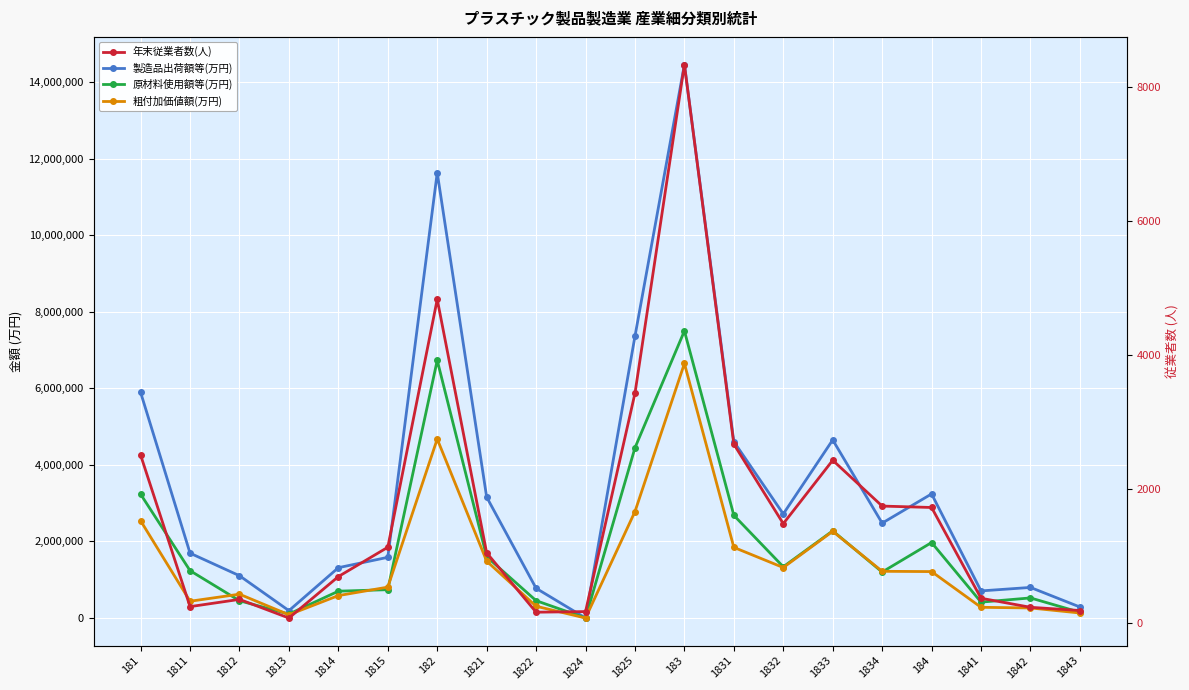

Reading left to right, list all the values displayed in this chart.

製造品出荷額等(万円): 5892605	1694021	1105006	193037	1314882	1585659	11631401	3158506	777000	0	7360941	14455839	4606317	2718291	4652298	2478933	3241393	708224	799289	288217
原材料使用額等(万円): 3234314	1237495	451178	103660	701521	740460	6730854	1600554	453655	0	4446593	7498687	2681768	1338274	2277466	1201179	1971574	415551	525126	150143
粗付加価値額(万円): 2540110	438831	622706	85373	585983	807217	4675265	1486226	308141	0	2780993	6648191	1845058	1318529	2264192	1220412	1213177	280302	263068	131594
年末従業者数(人): 2506	247	355	77	695	1132	4828	1049	164	173	3428	8328	2669	1484	2429	1746	1725	372	237	189